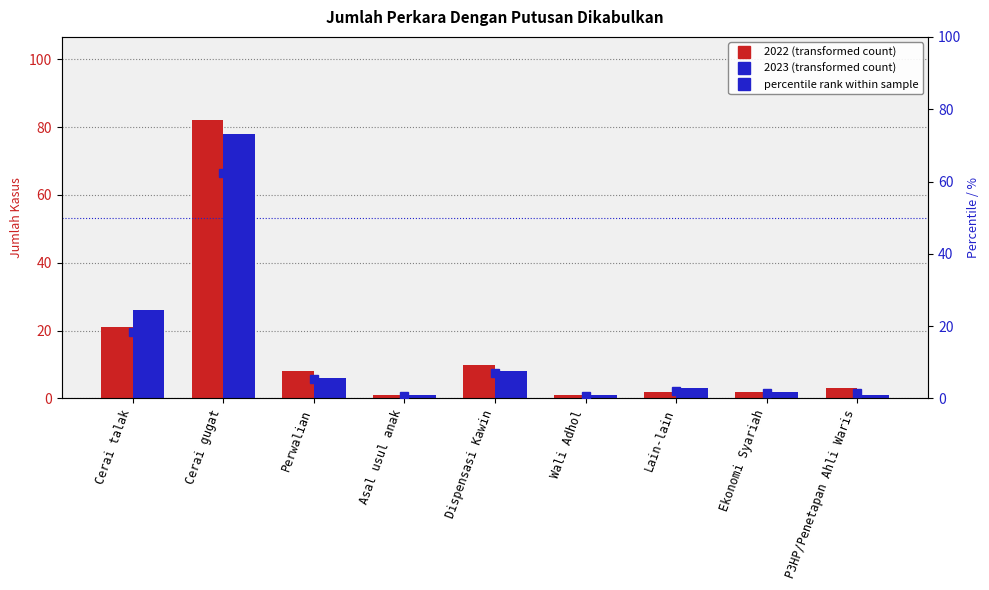

Reading left to right, what are all the values shown in this chart?

Cerai talak=18.4	Cerai gugat=62.5	Perwalian=5.5	Asal usul anak=0.8	Dispensasi Kawin=7.0	Wali Adhol=0.8	Lain-lain=2.0	Ekonomi Syariah=1.6	P3HP/Penetapan Ahli Waris=1.6